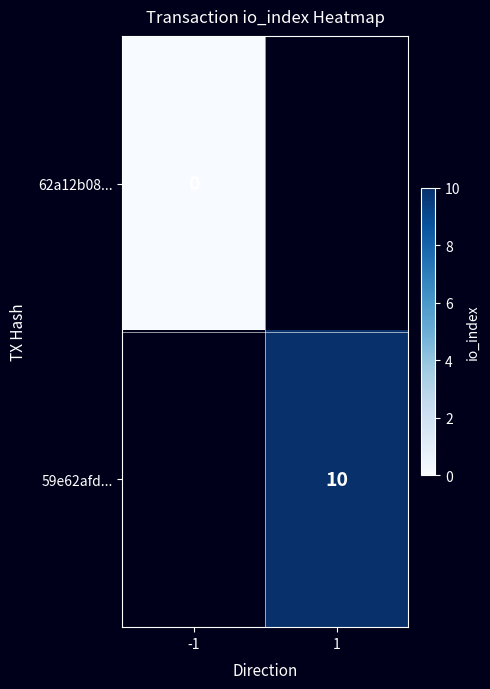

The value of 59e62afd... at 1 is 17. True or false?

False